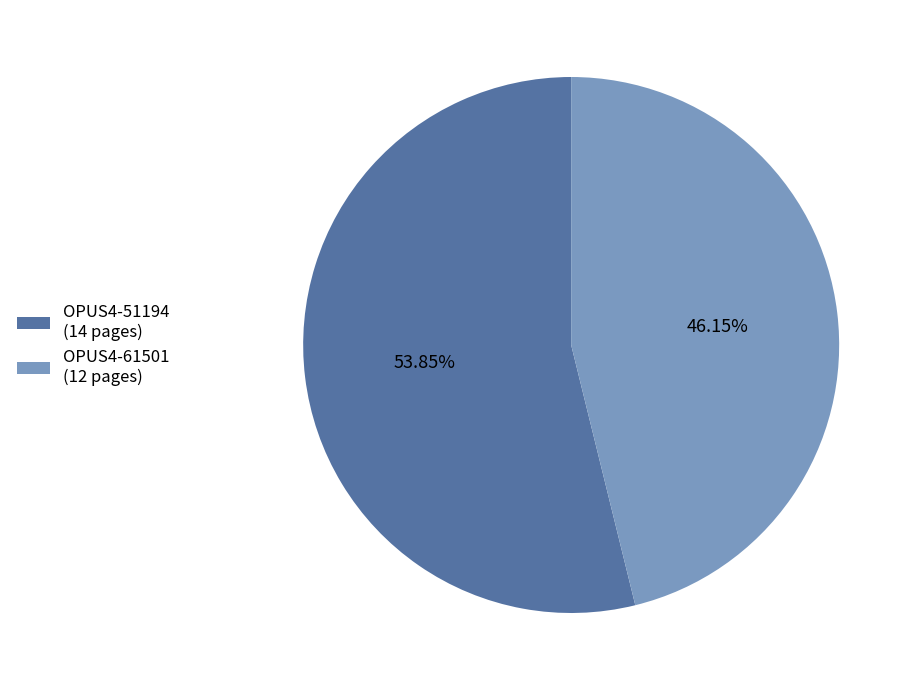

Combined, do OPUS4-61501 and OPUS4-51194 account for over 50%?

Yes